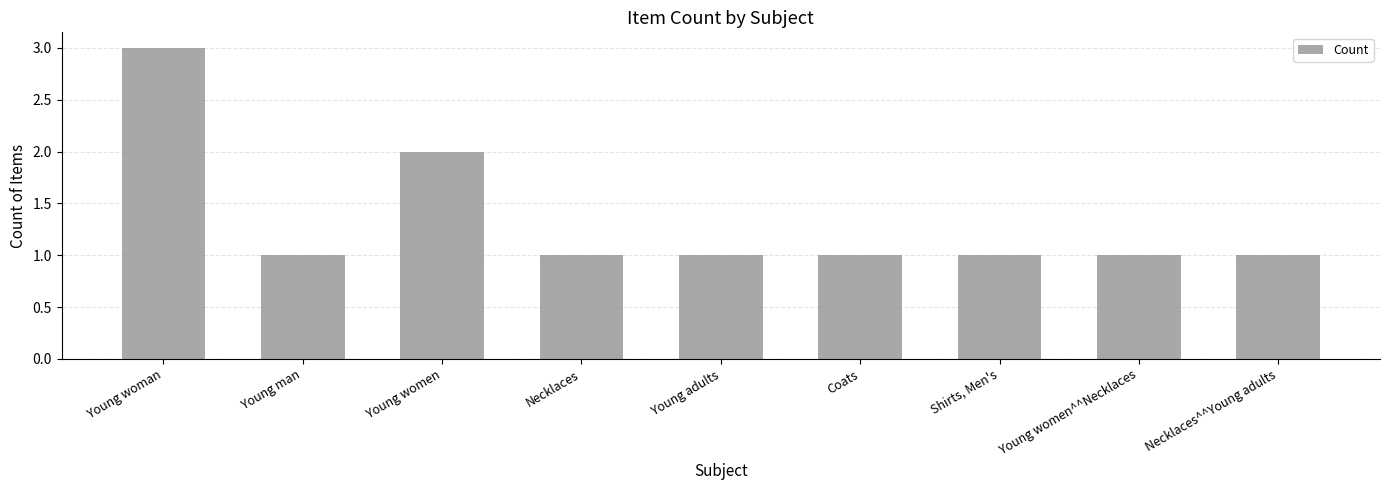

What is the ratio of the value at Coats to the value at Young women^^Necklaces?

1.0